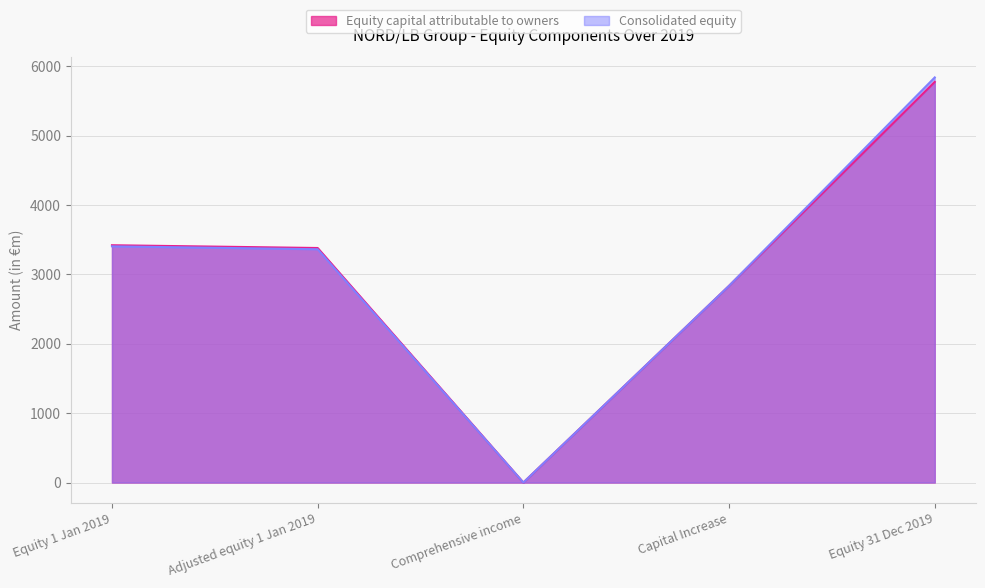

Which series changed the most between Equity 1 Jan 2019 and Adjusted equity 1 Jan 2019?

Consolidated equity